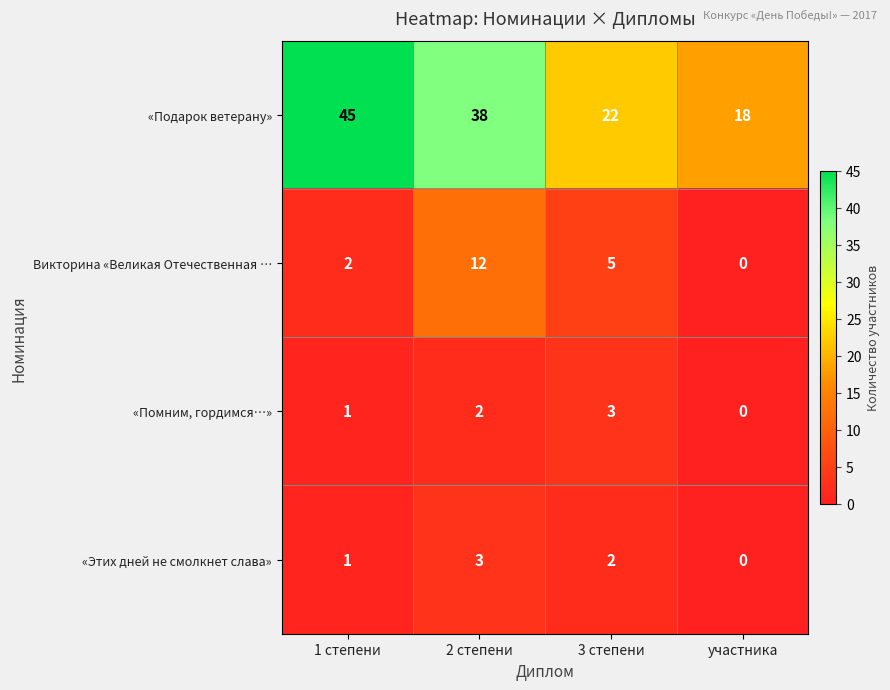

At which label does «Подарок ветерану» first exceed 38?

1 степени